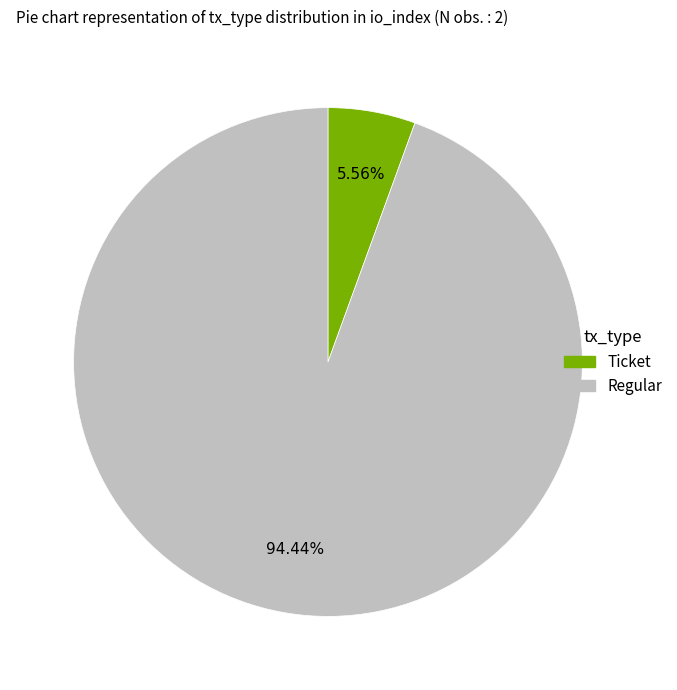

How many segments does this pie chart have?

2